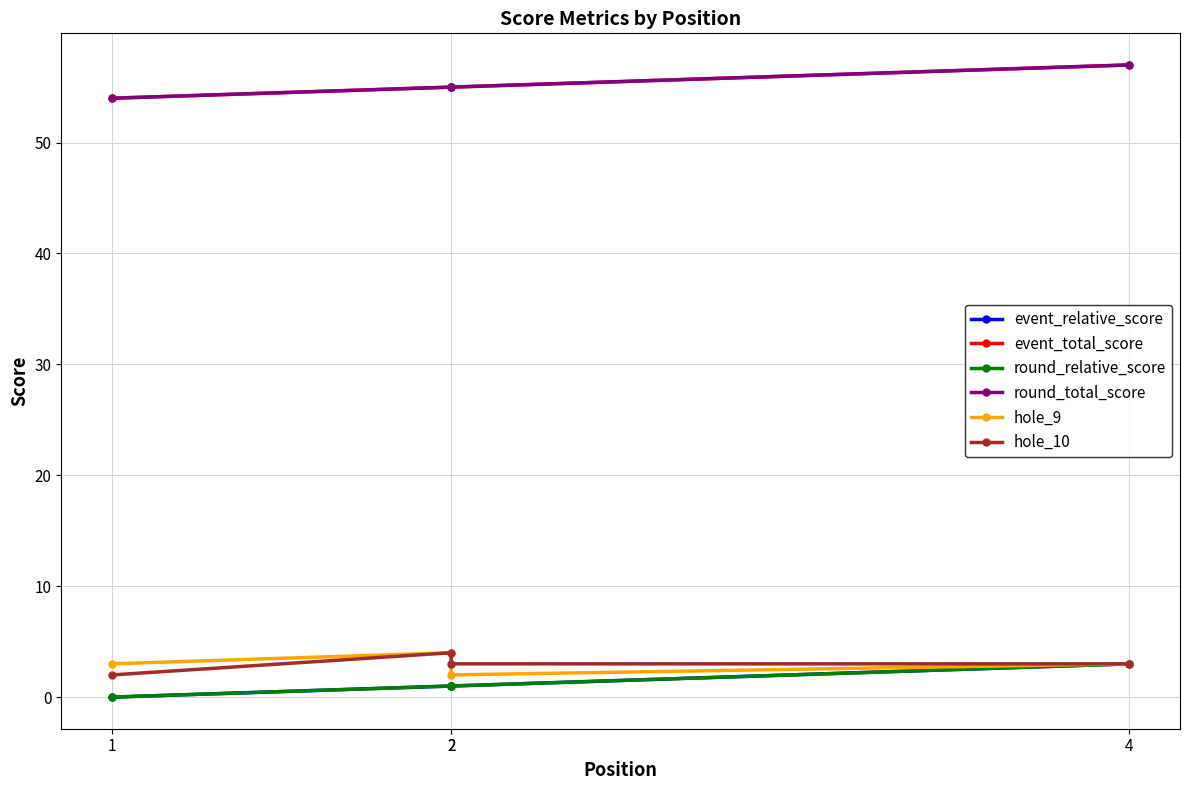

How many event_relative_score values are between 1 and 3?

3